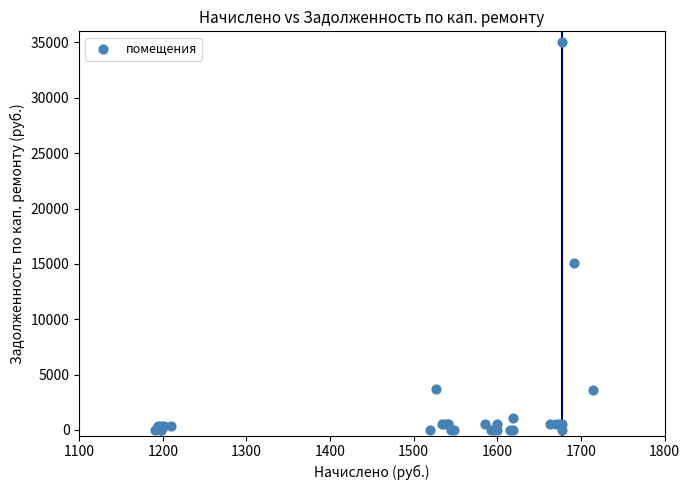

What Y value in the scatter plot is closest to 17499?

15053.5